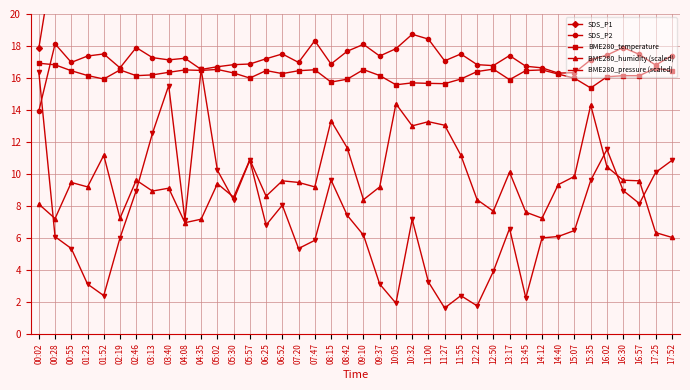

What is the difference between the maximum and minimum values in the SDS_P2 series?

4.8